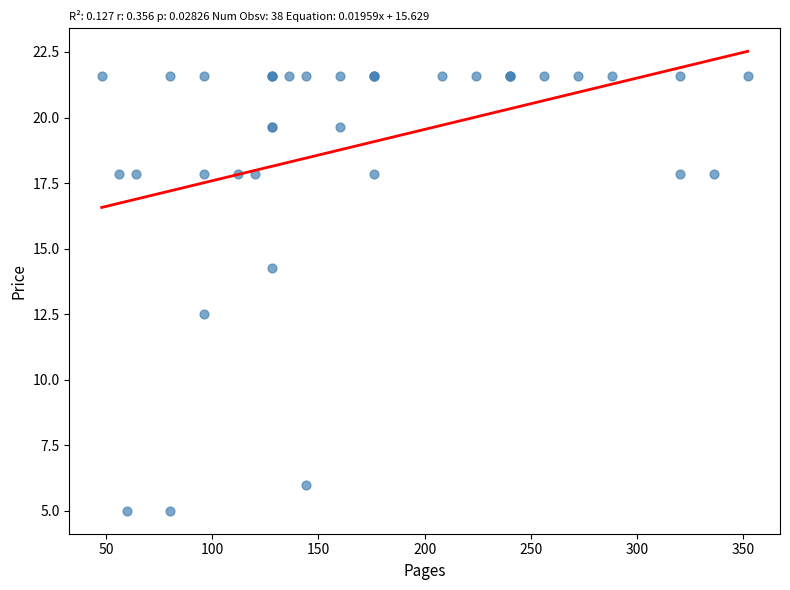

What Y value in the scatter plot is closest to 13?

12.5